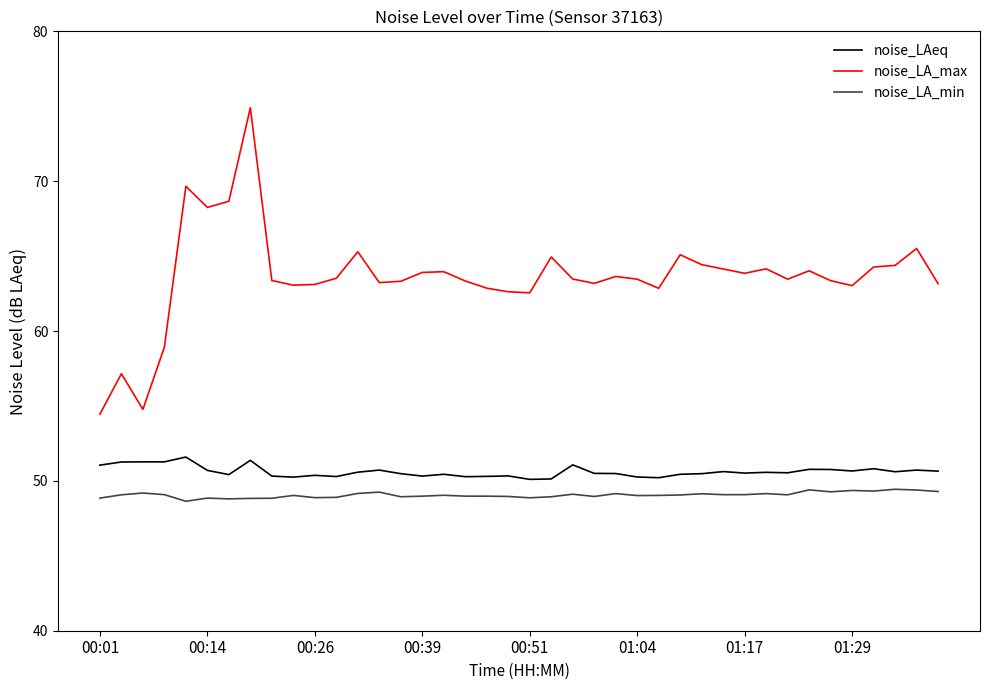

Rank the series by their maximum value, from highest to lowest.

noise_LA_max, noise_LAeq, noise_LA_min